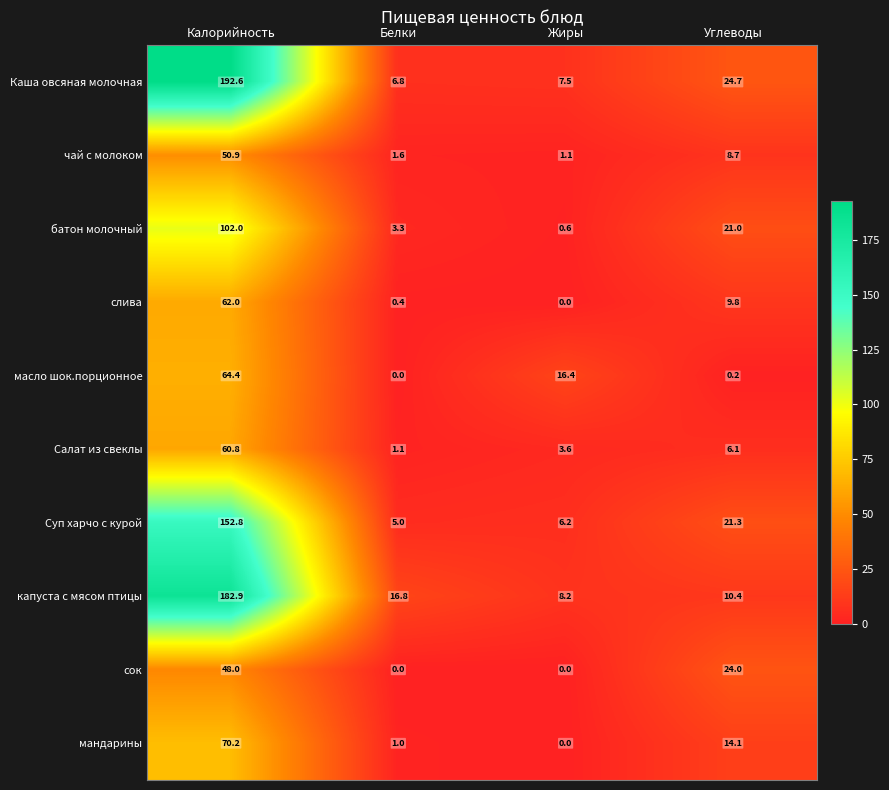

At which category does the chart reach its peak across all series?

Калорийность